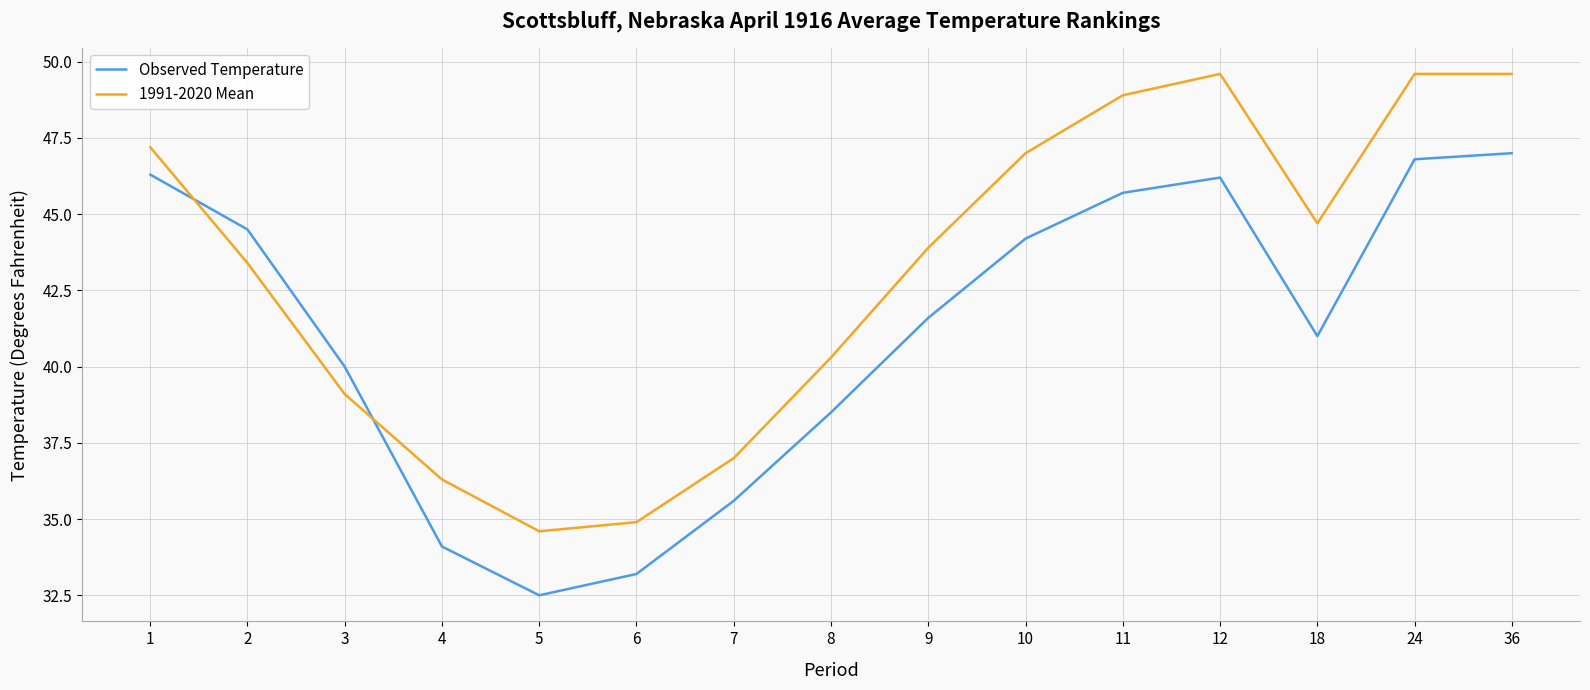

True or false: Observed Temperature has more than 0 points higher than both neighbors.

True